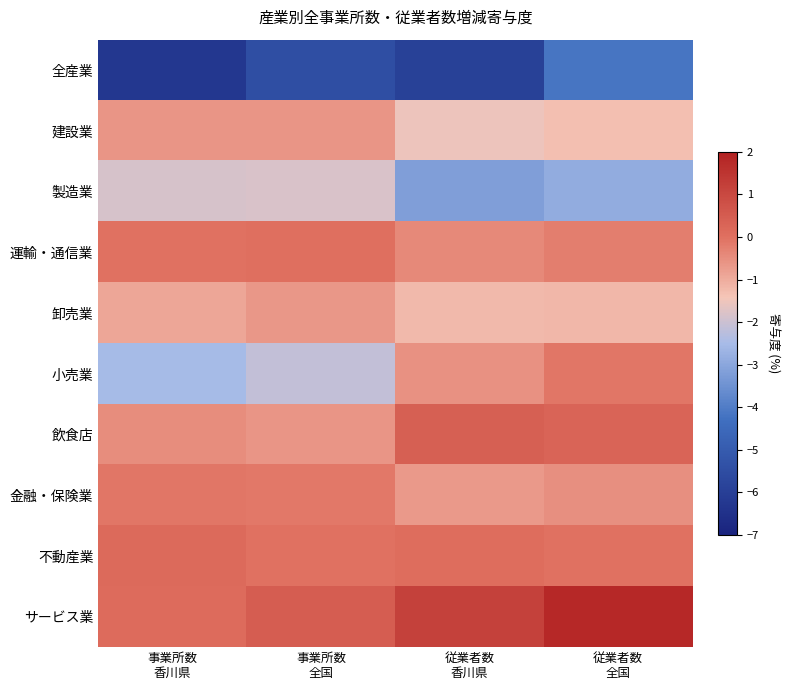

How many distinct data groups are displayed?

10